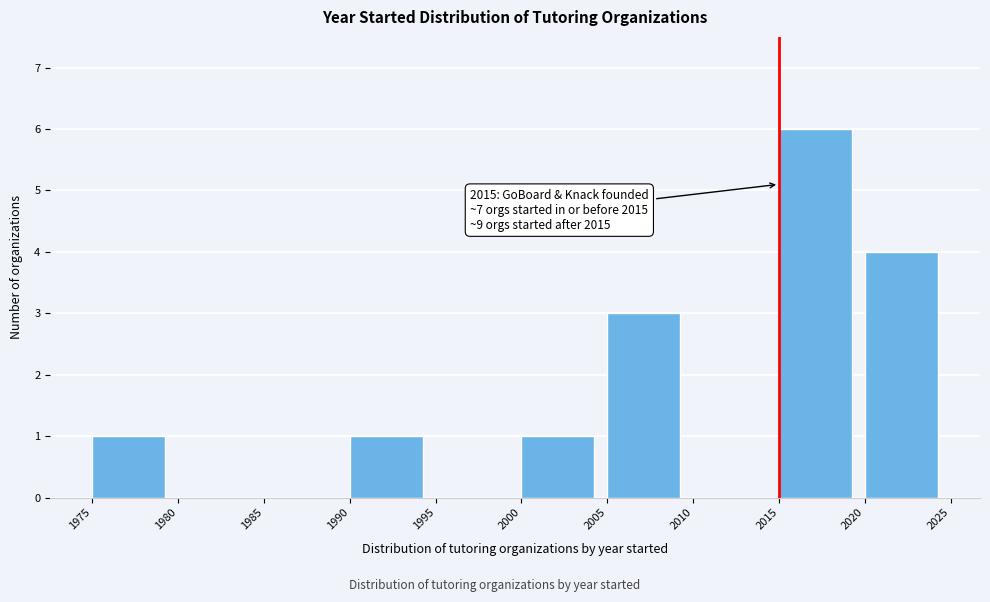

Over which range of the x-axis is the bar tallest?

2015 to 2020